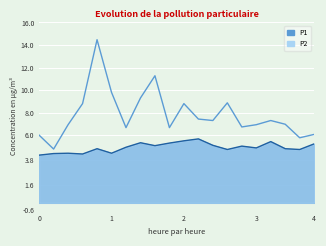

What is the difference between the maximum and second lowest values in the P1 series?

8.7